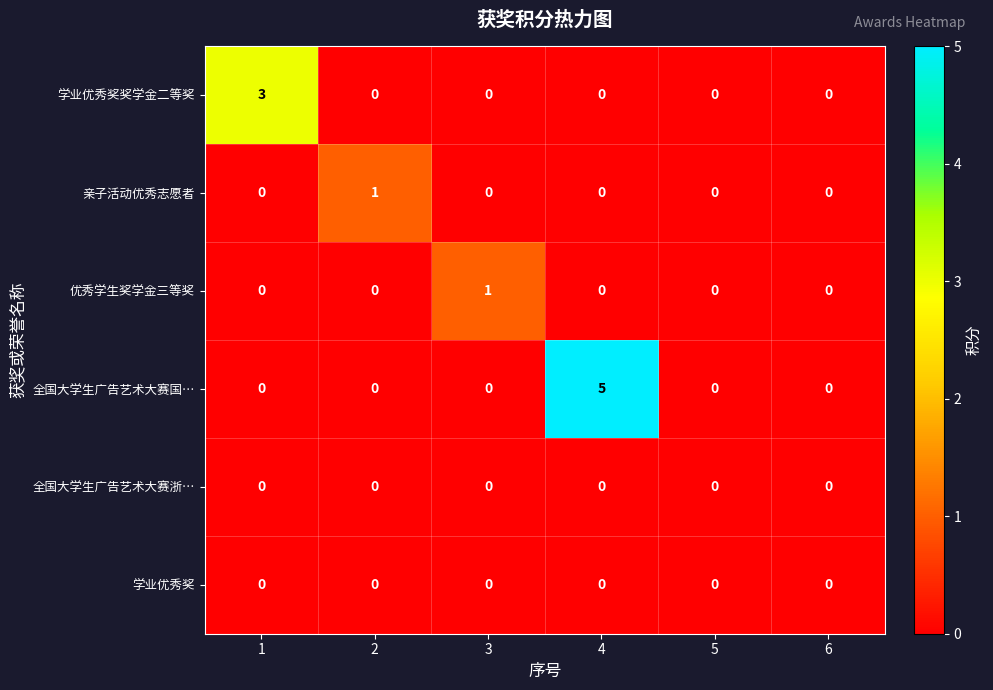

What is the sum of all 学业优秀奖奖学金二等奖 values?

3